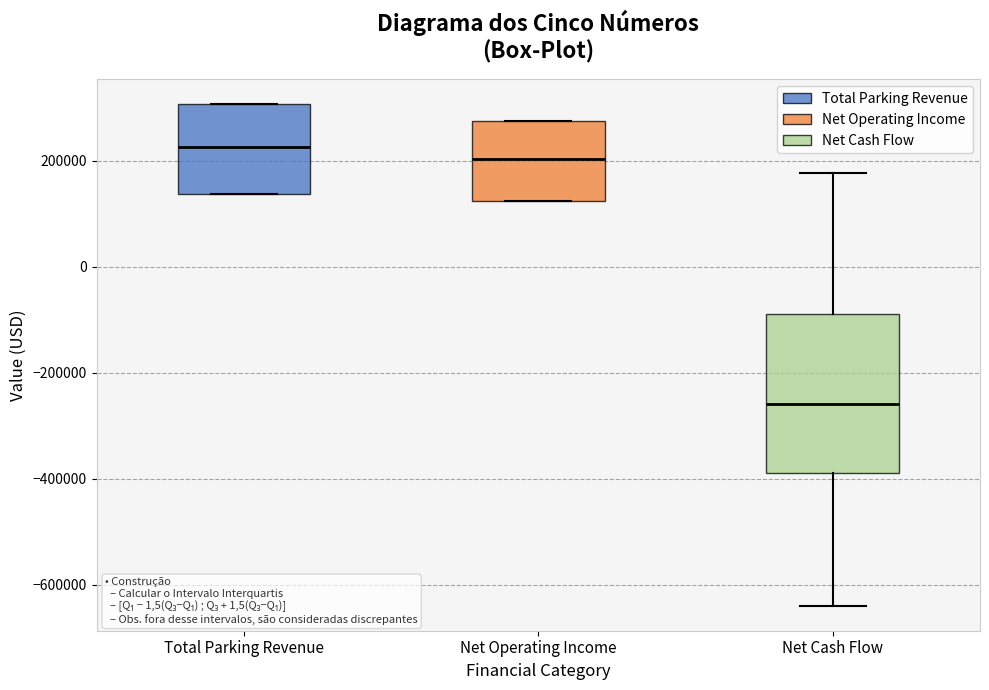

Reading left to right, read every box against the y-axis: the position of its median line, the range the box covers, and the ends of its whiskers. The values are not printed on the chart, so give them approximately, as read against the axis.

Total Parking Revenue: median 220000, box 140000 to 300000, whiskers 140000 to 300000
Net Operating Income: median 200000, box 120000 to 280000, whiskers 120000 to 280000
Net Cash Flow: median -260000, box -380000 to -80000, whiskers -640000 to 180000